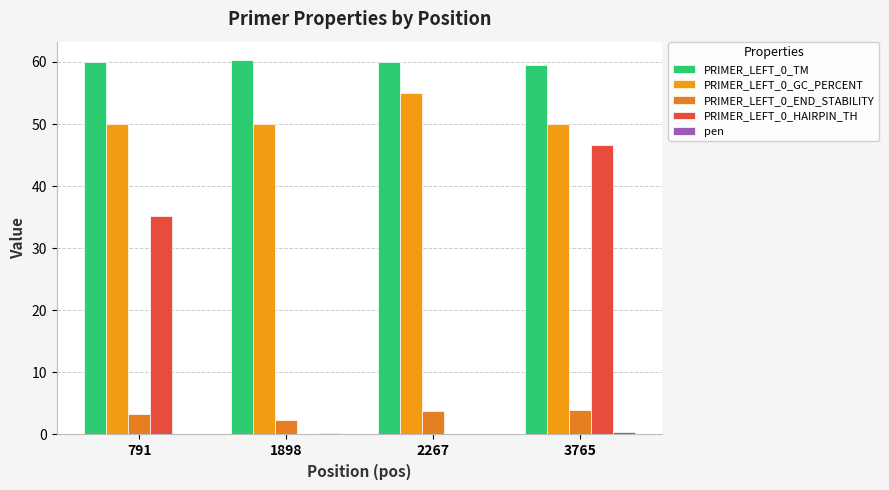

List the series in order of their peak value, highest first.

PRIMER_LEFT_0_TM, PRIMER_LEFT_0_GC_PERCENT, PRIMER_LEFT_0_HAIRPIN_TH, PRIMER_LEFT_0_END_STABILITY, pen